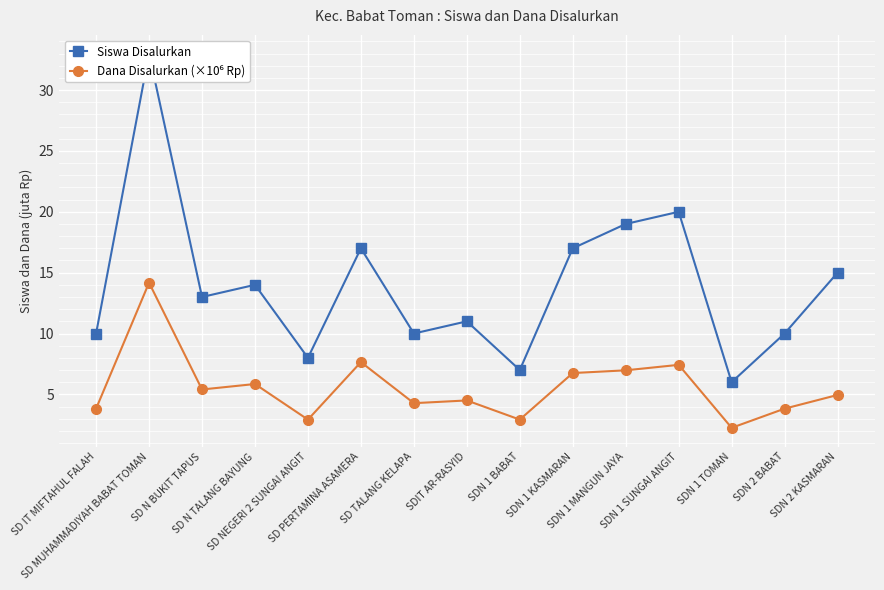

Which series has the largest total across all categories?

Siswa Disalurkan